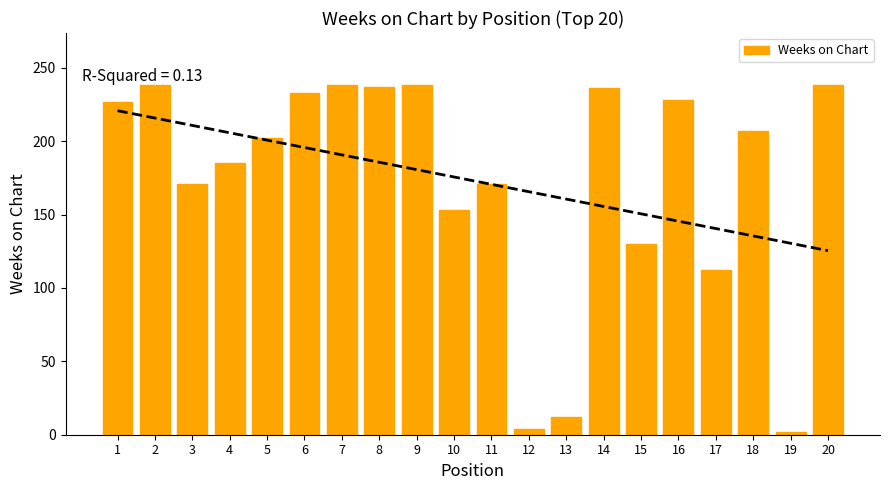

True or false: the data shows 102 at 3.

False